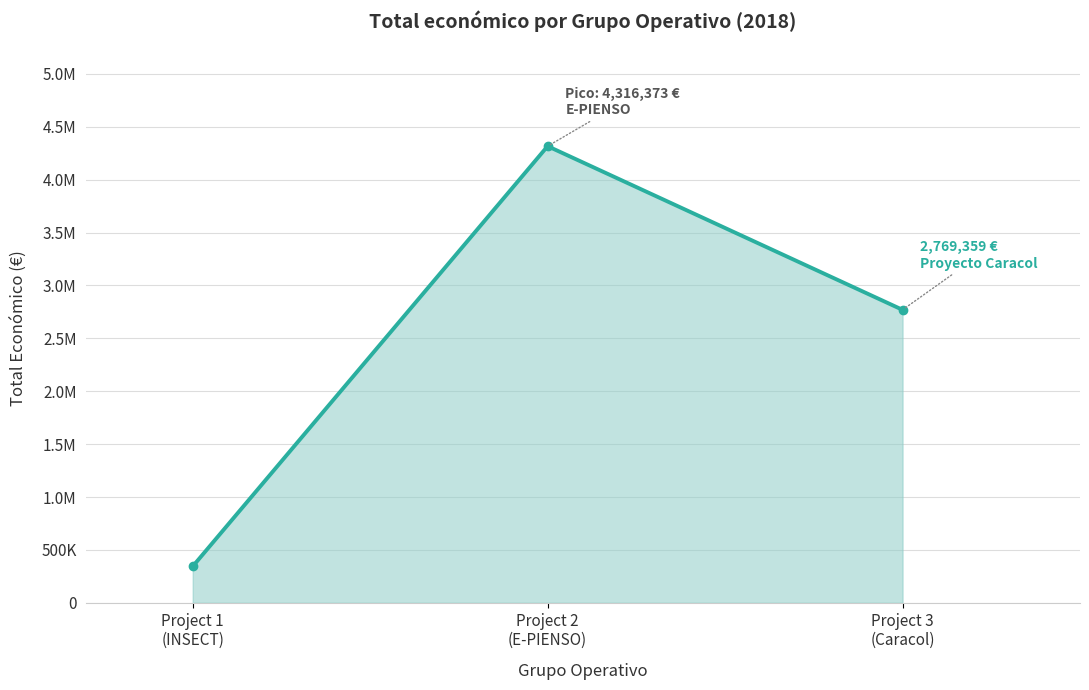

What is the greatest value displayed?

4316373